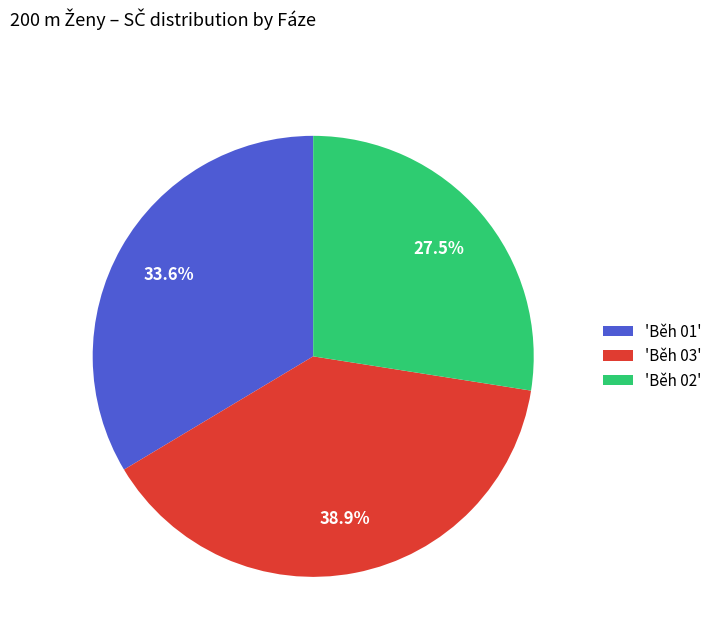

Which has a higher value, 'Běh 02' or 'Běh 01'?

'Běh 01'